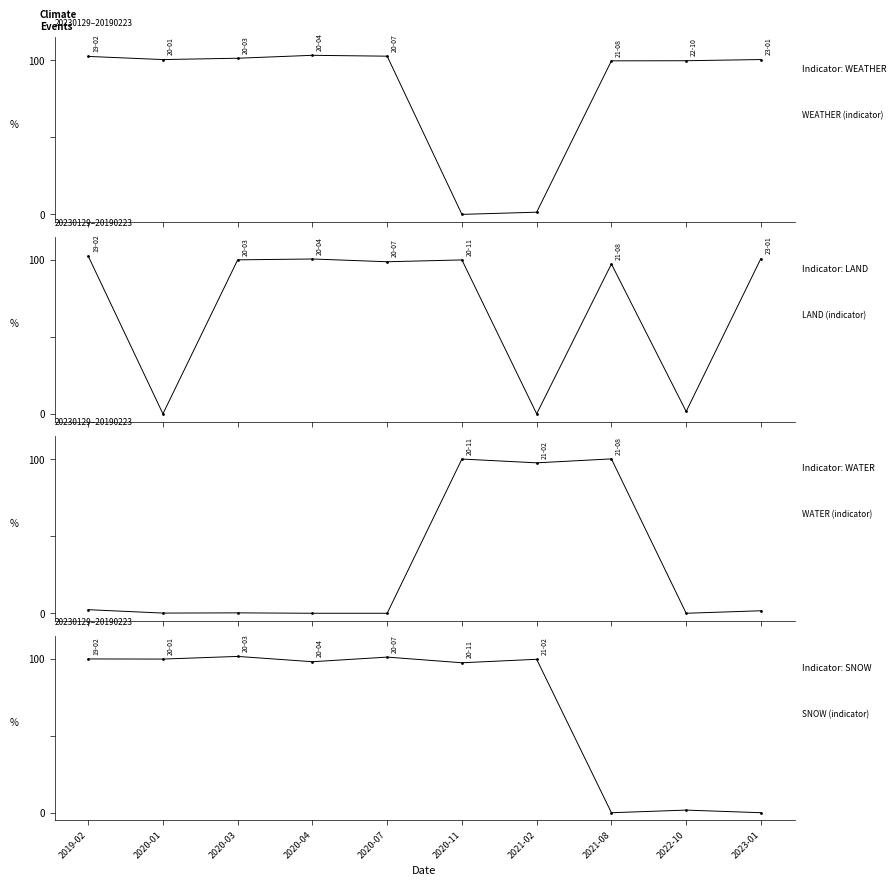

Where is the first local minimum for LAND?

2020-01